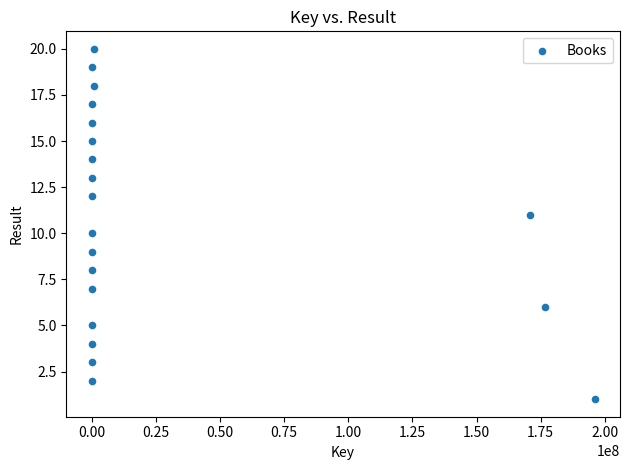

What is the range of Y values (max minus min)?

19